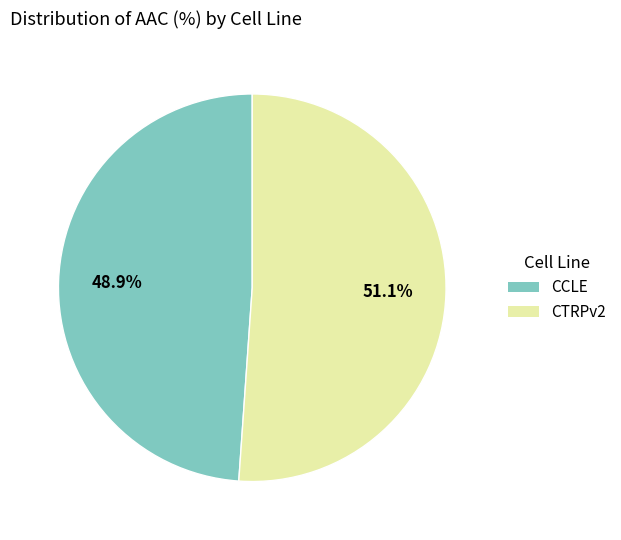

How many segments does this pie chart have?

2